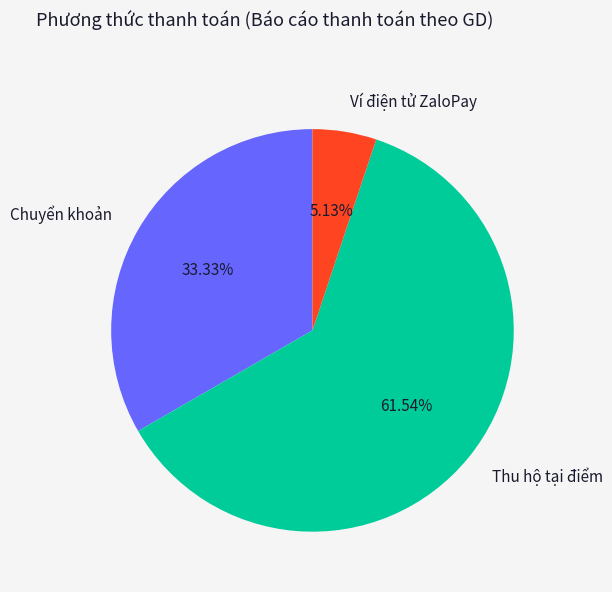

Which slice is the largest?

Thu hộ tại điểm